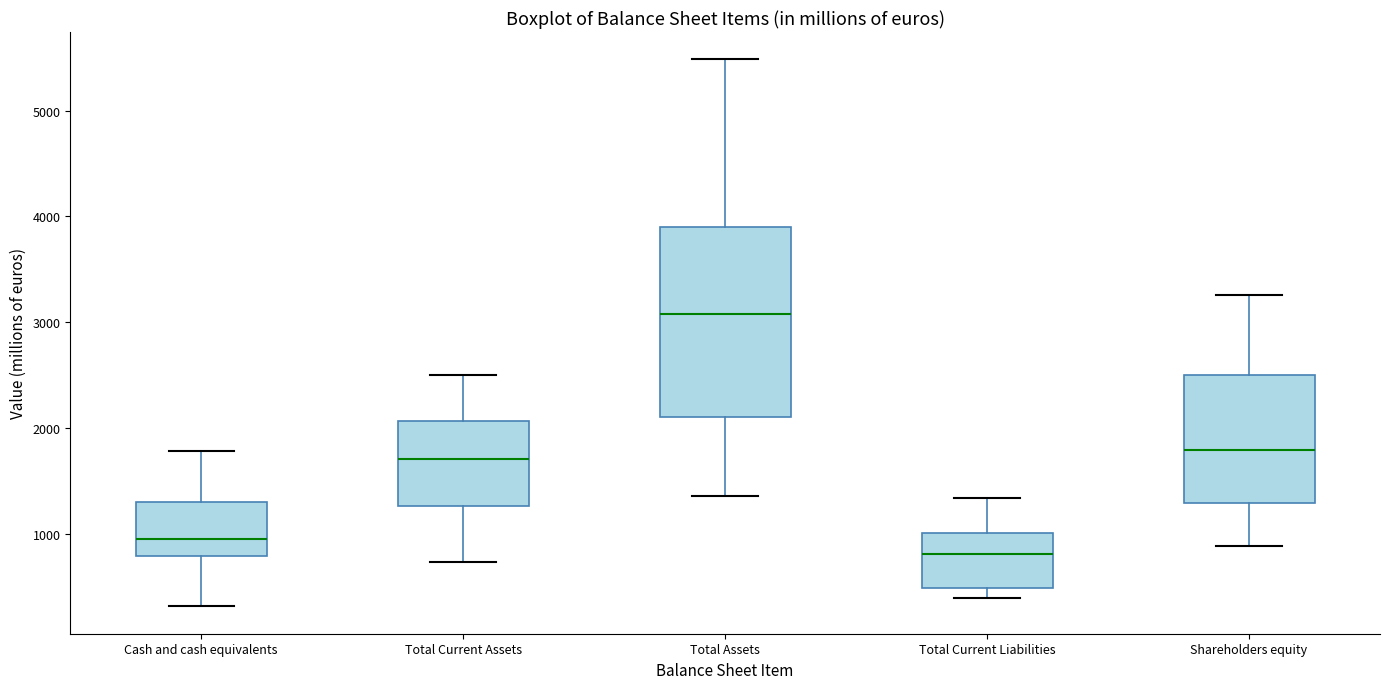

Which box is the tallest, from its lower edge to its upper edge?

Total Assets